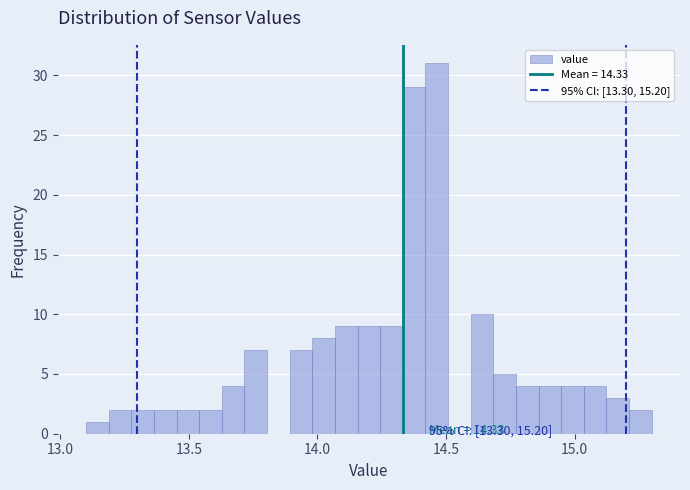

Read against the x-axis, roughly where is the centre of the tallest bar?

14.45